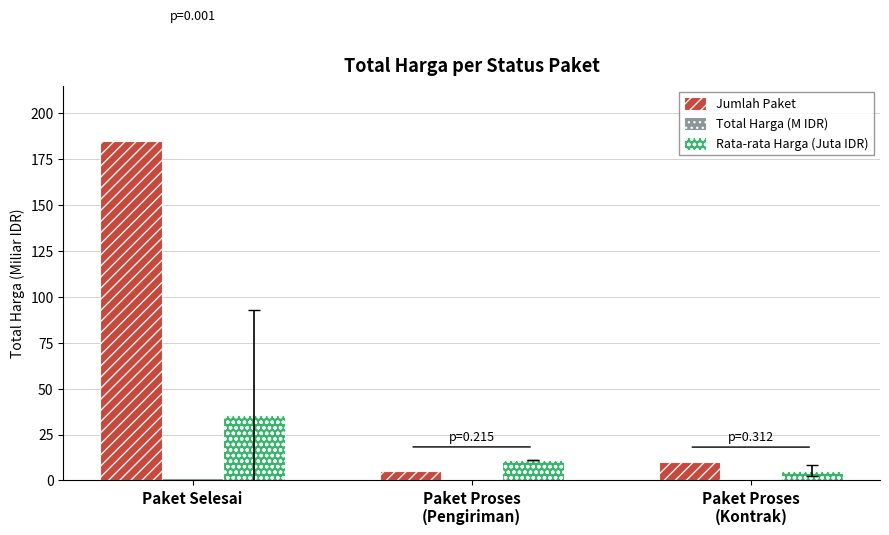

At which label is Jumlah Paket closest to 95?

Paket Proses
(Kontrak)